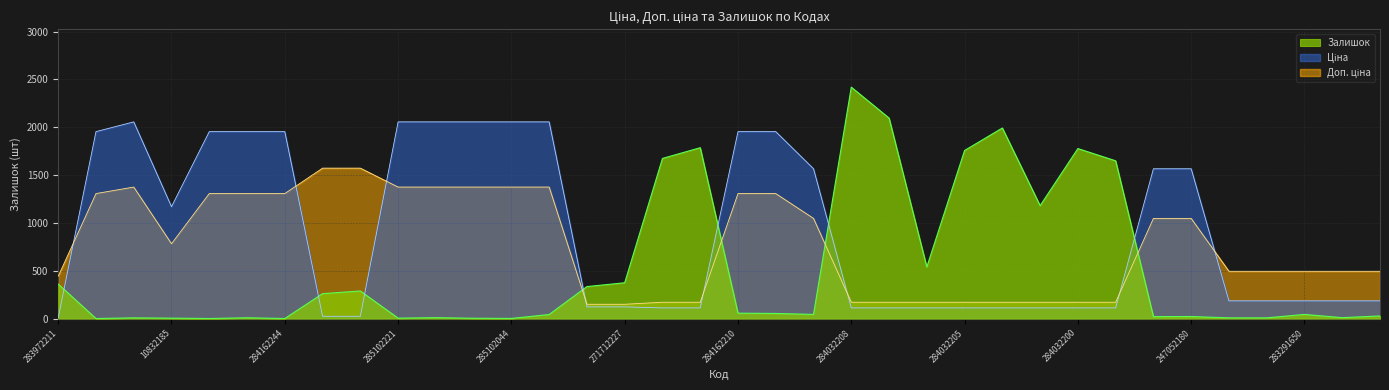

What is the difference between the maximum and minimum values in the Доп. ціна series?

1423.3